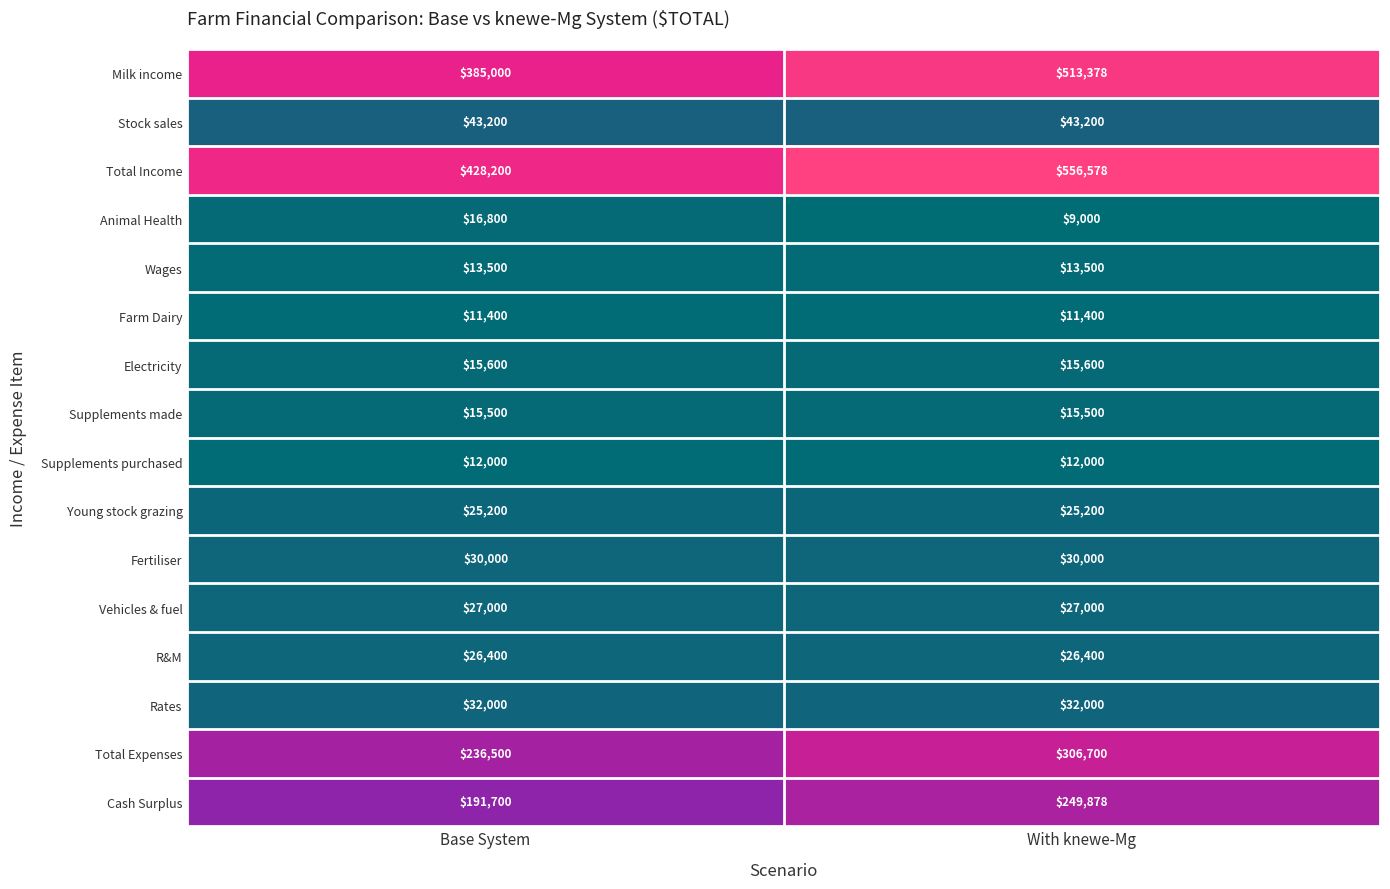

What is the average value of the Supplements purchased series?

12000